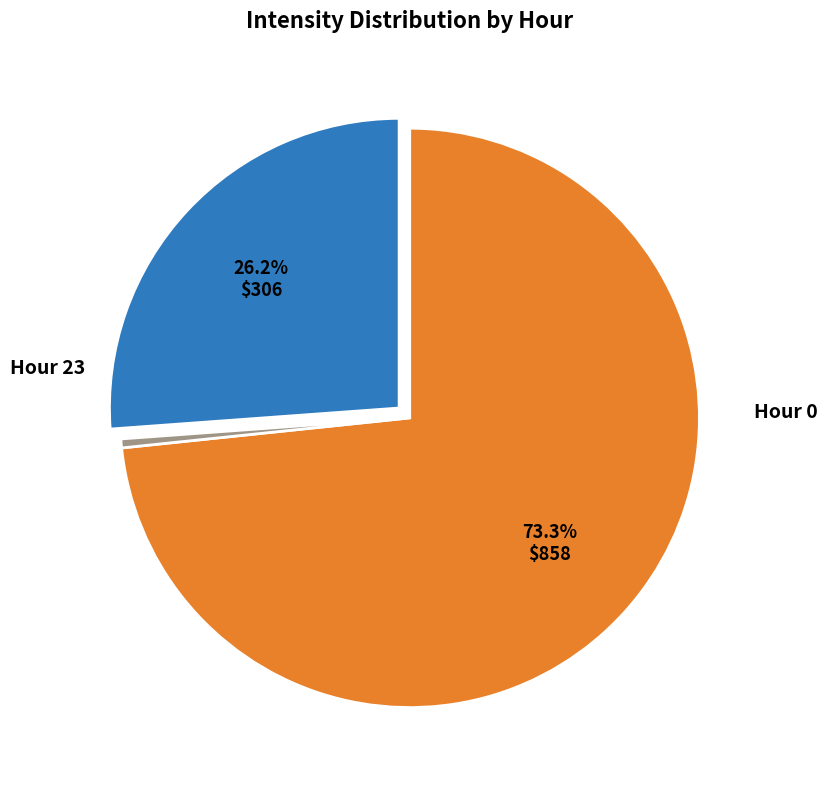

Is there a majority slice in this chart?

Yes